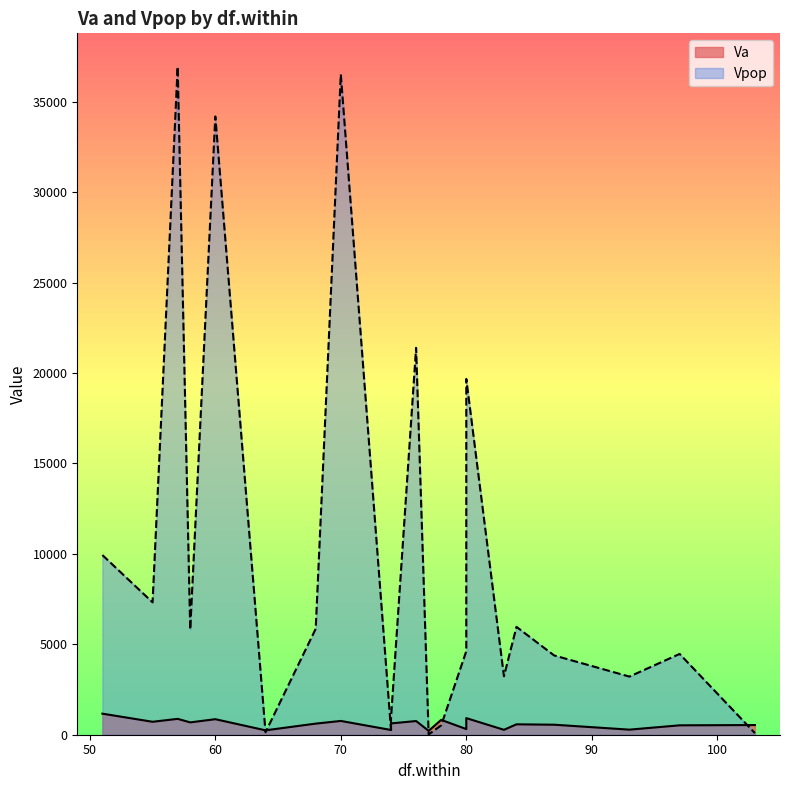

Which series has the largest total across all categories?

Vpop